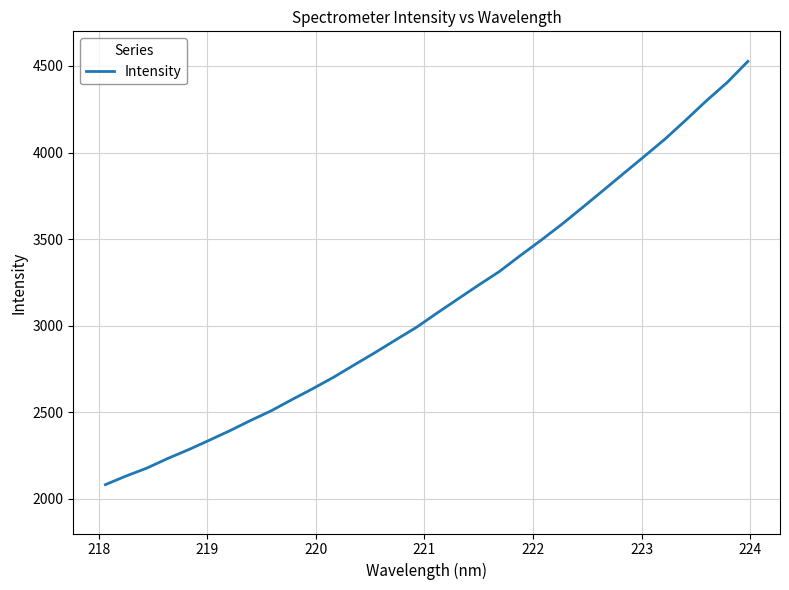

What is the minimum value shown in the chart?

2082.2